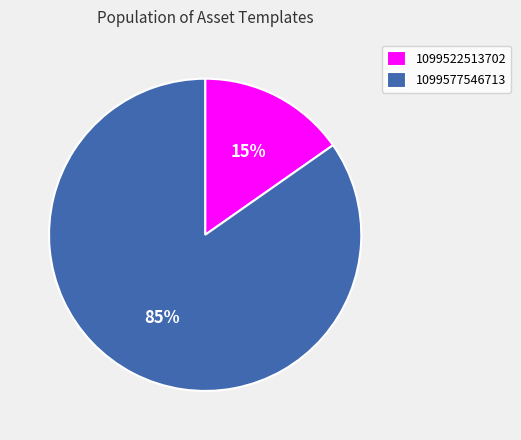

To the nearest percent, what percentage of the pie is 1099577546713?

85%